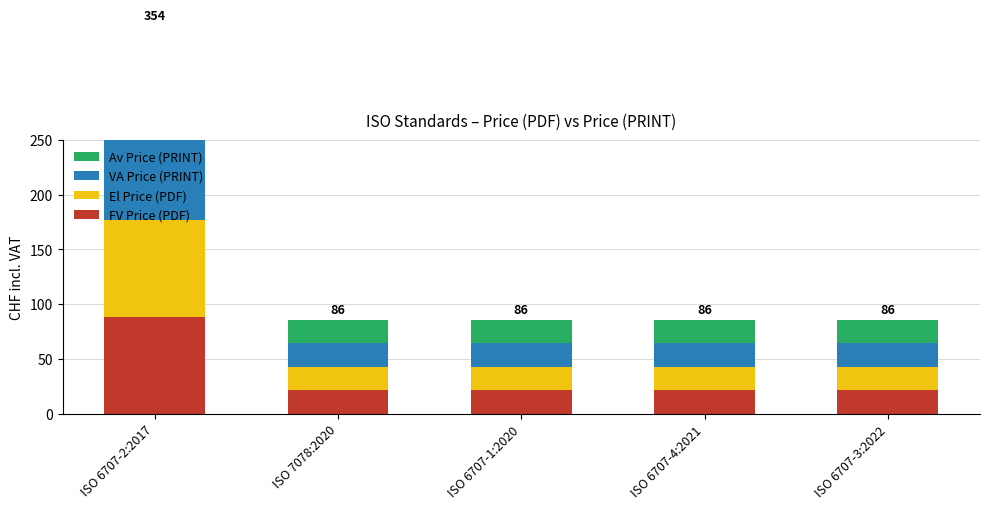

Which has a higher value, ISO 6707-3:2022 or ISO 6707-2:2017?

ISO 6707-2:2017